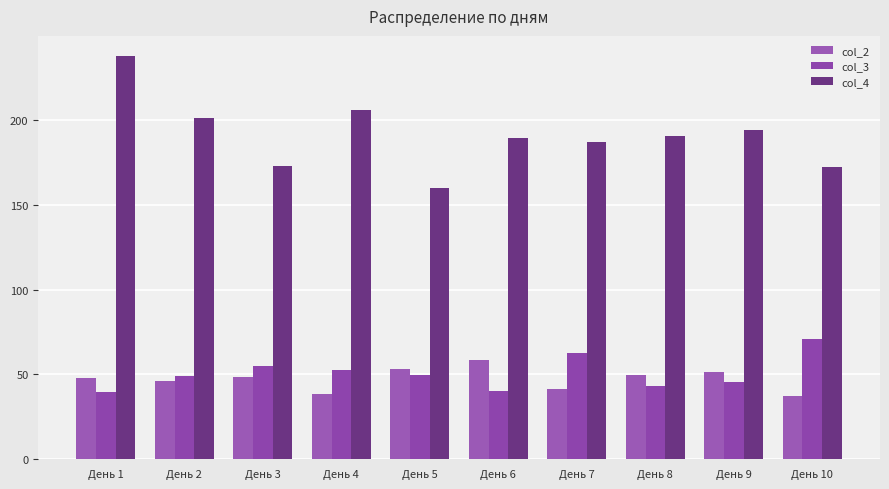

How many values in the col_4 series are below 190?

5